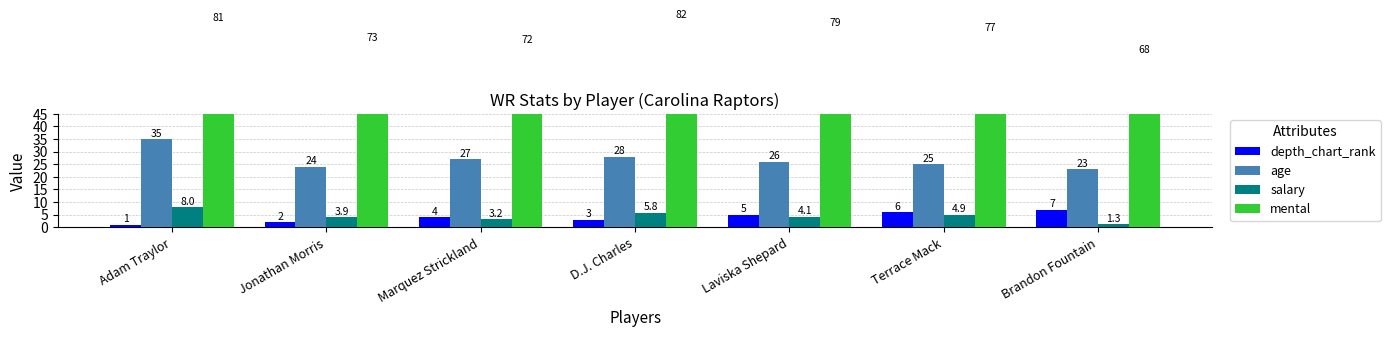

Rank the categories by salary value from lowest to highest.

Brandon Fountain, Marquez Strickland, Jonathan Morris, Laviska Shepard, Terrace Mack, D.J. Charles, Adam Traylor